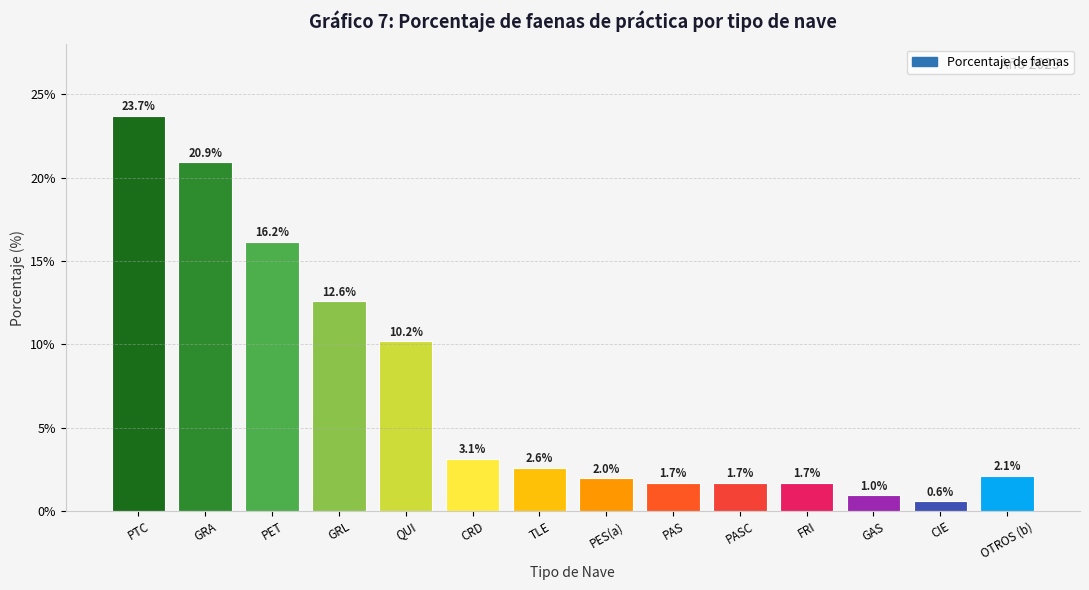

What is the difference between the values at PET and TLE?

13.6